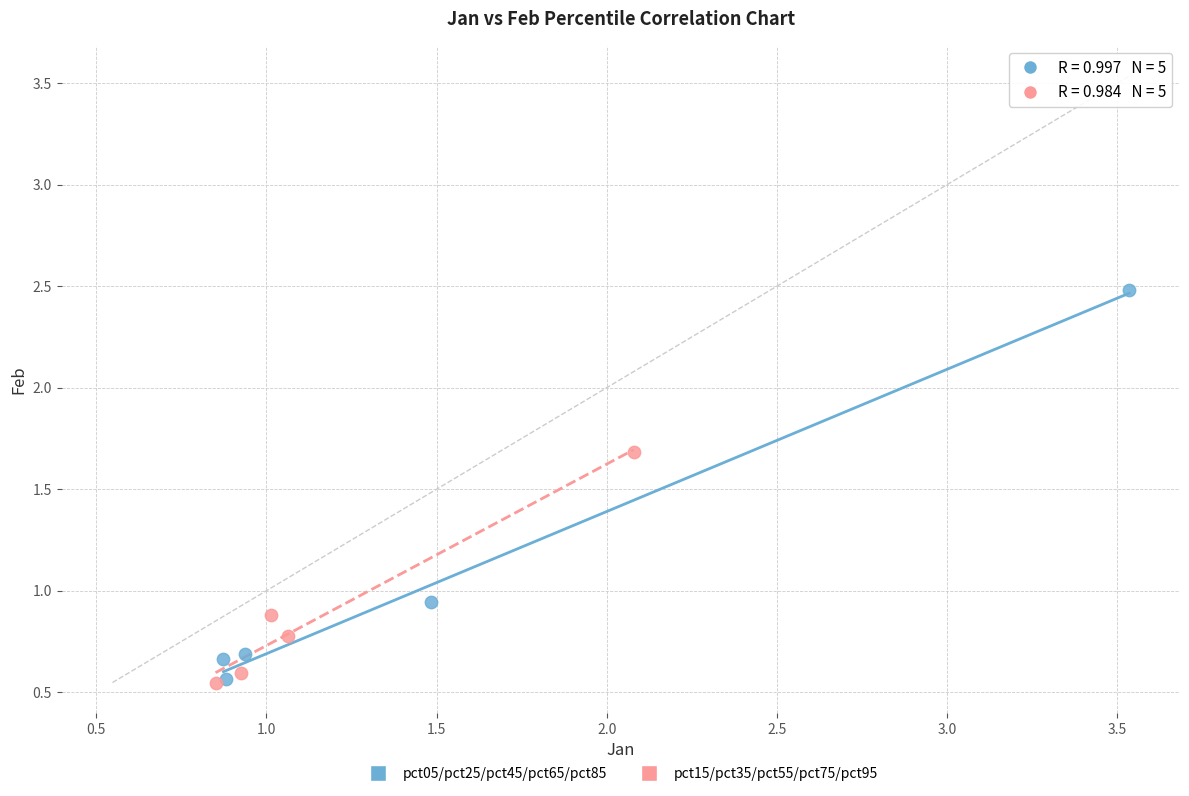

Which series contains the highest Y value?

pct05/pct25/pct45/pct65/pct85